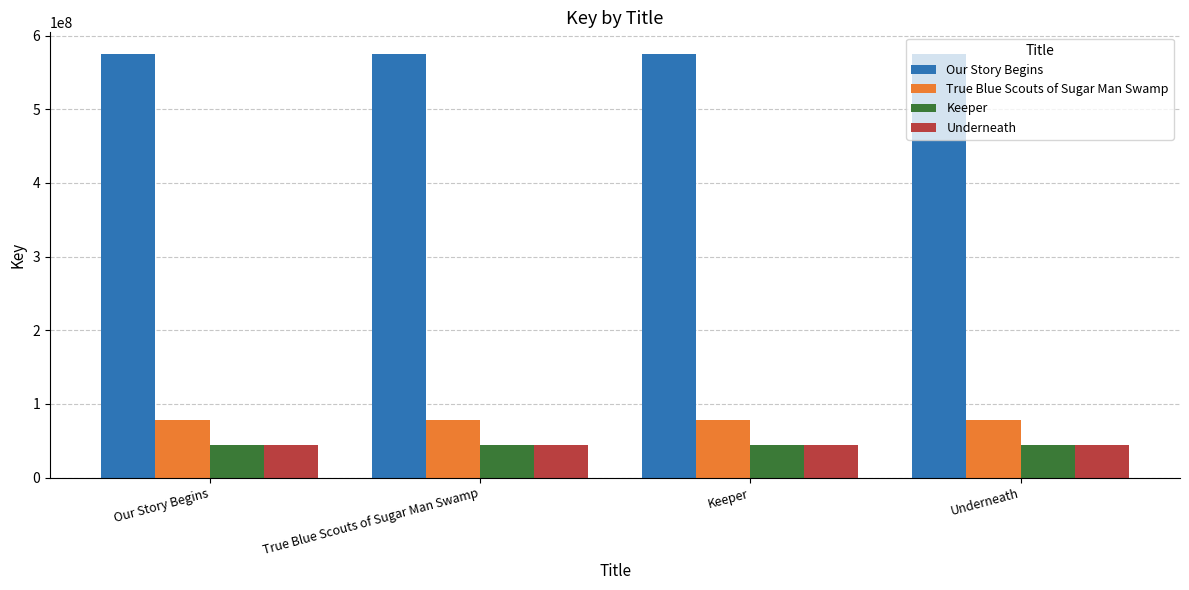

What is the highest value of the Underneath series?

44734462